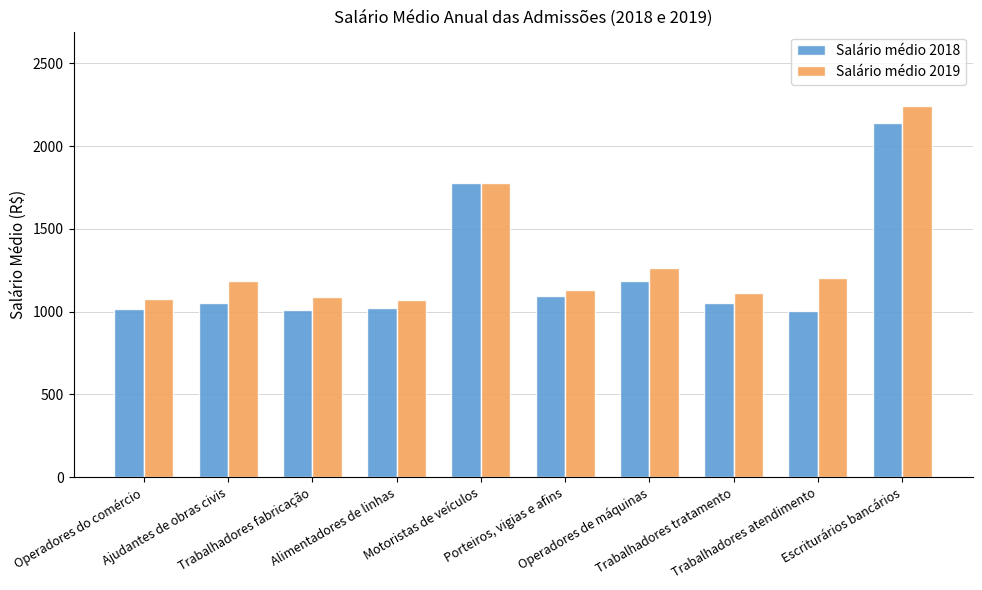

What is the maximum value shown in the chart?

2242.1